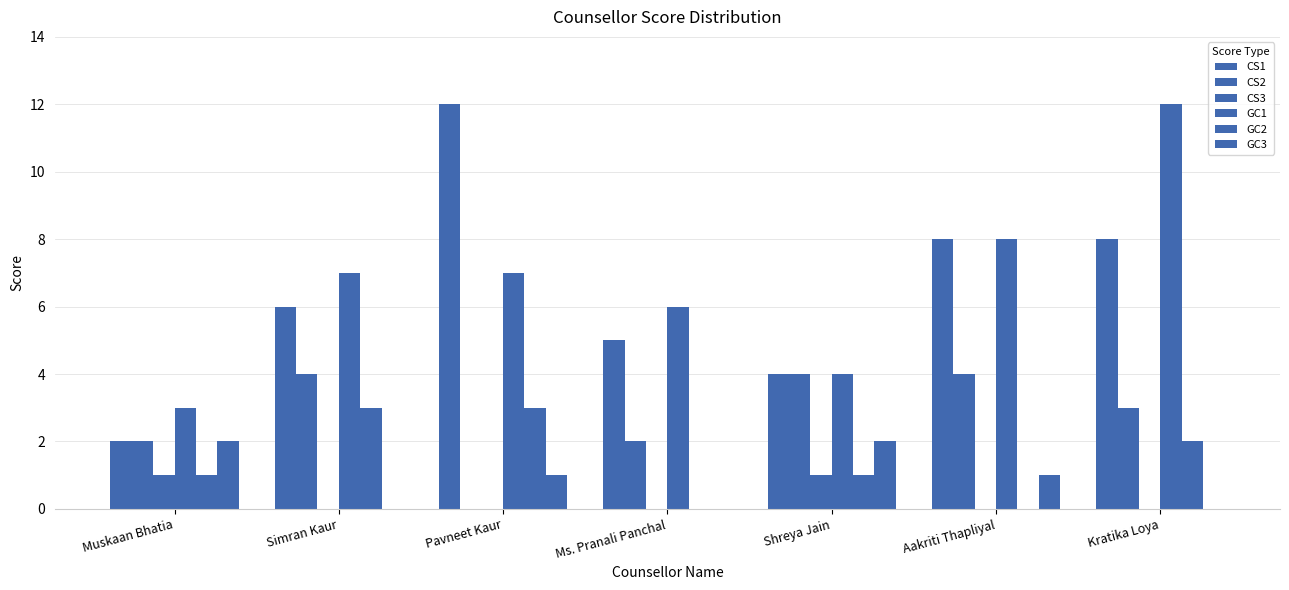

How many categories are shown in the chart?

7